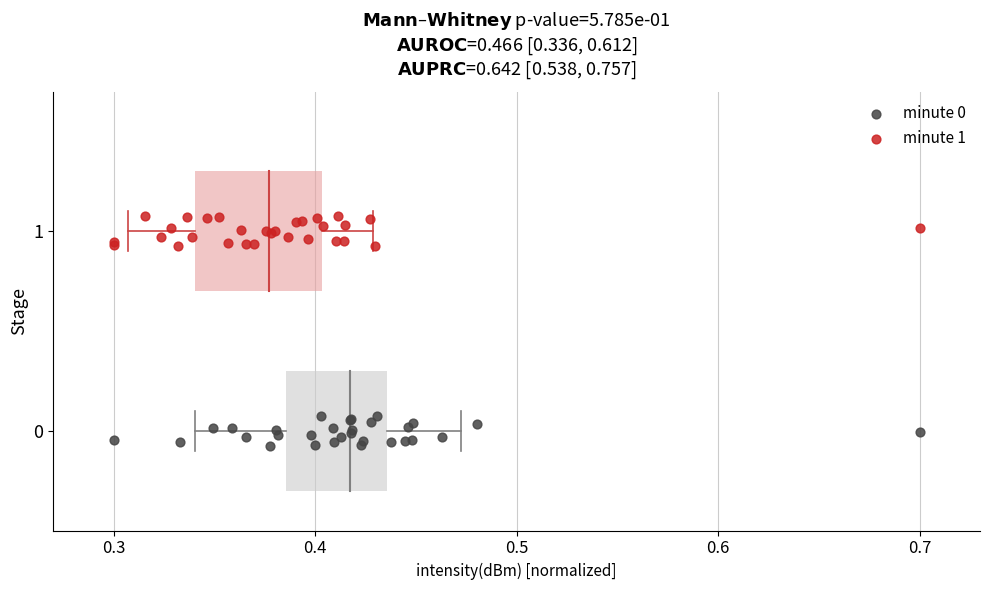

Which series contains the highest Y value?

minute 1